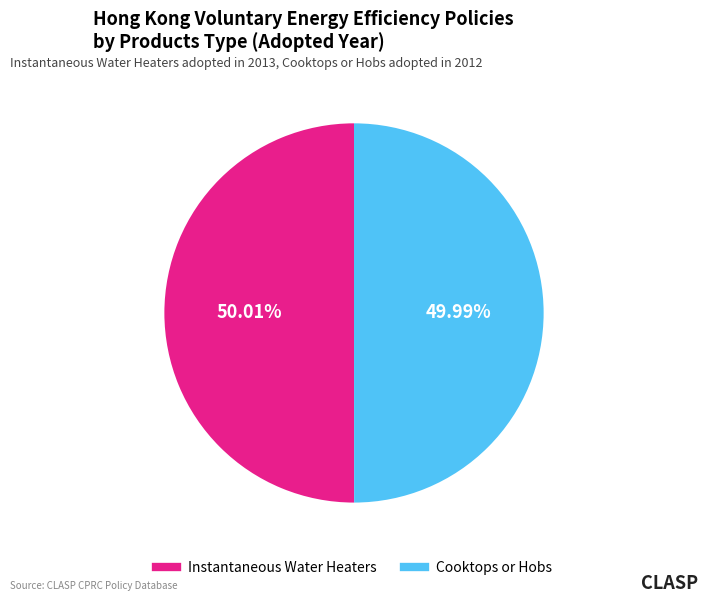

Approximately how many times larger is the value at Instantaneous Water Heaters compared to Cooktops or Hobs?

1.0